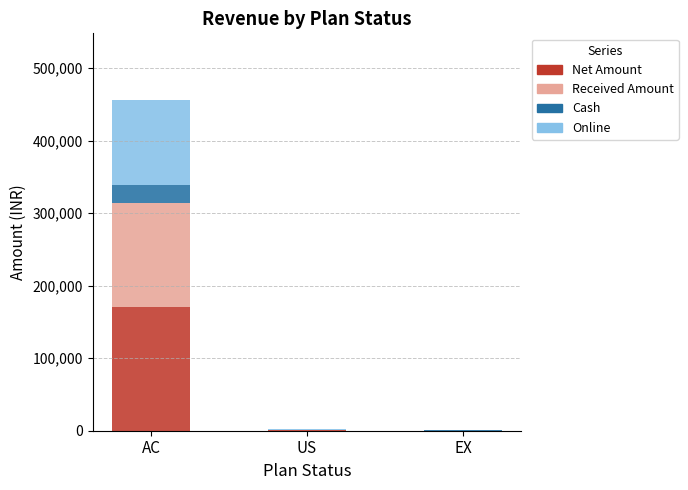

Are the bars horizontal?

No